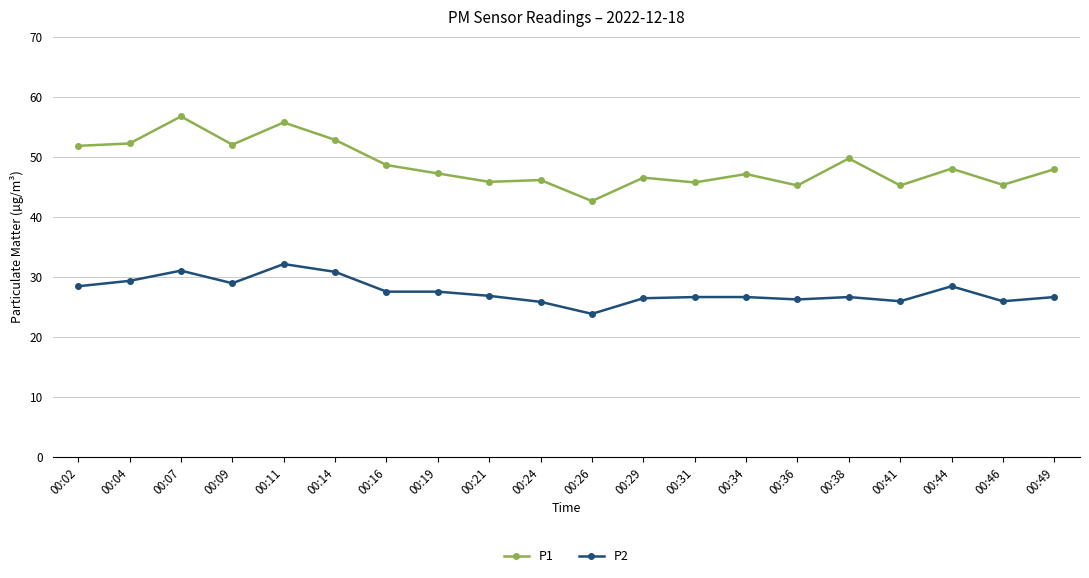

What is the difference between the highest and lowest values at 00:21?

19.0